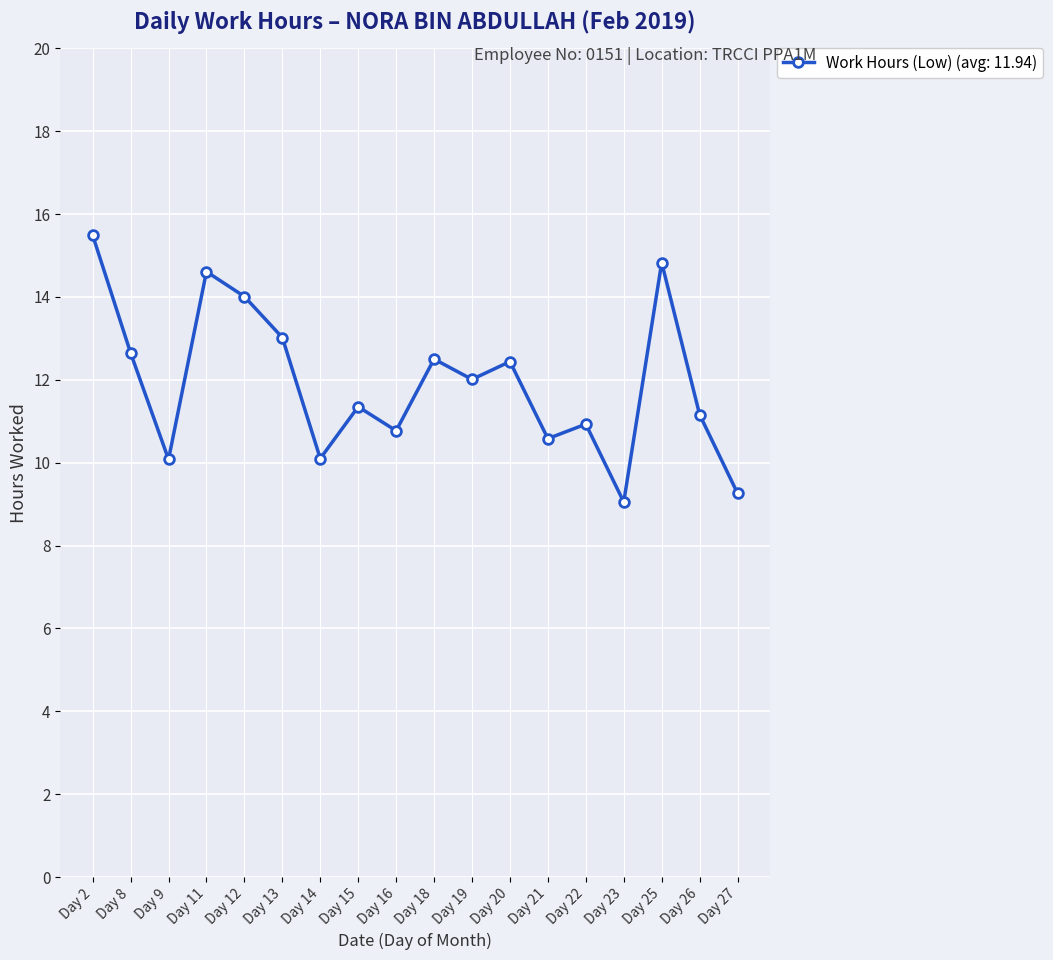

What is the maximum value shown in the chart?

15.5